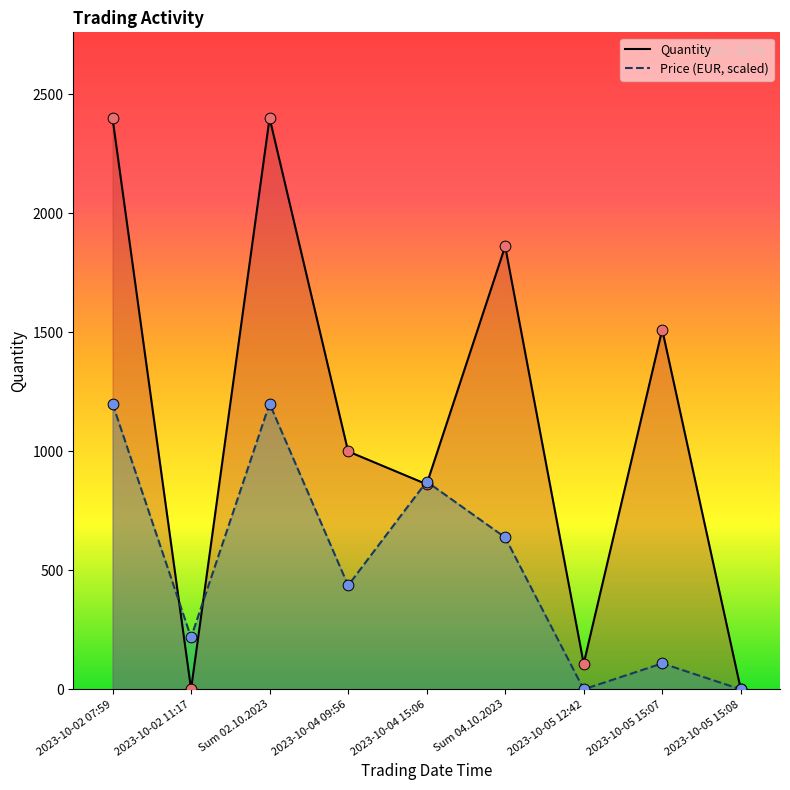

Which series has the largest total across all categories?

Quantity